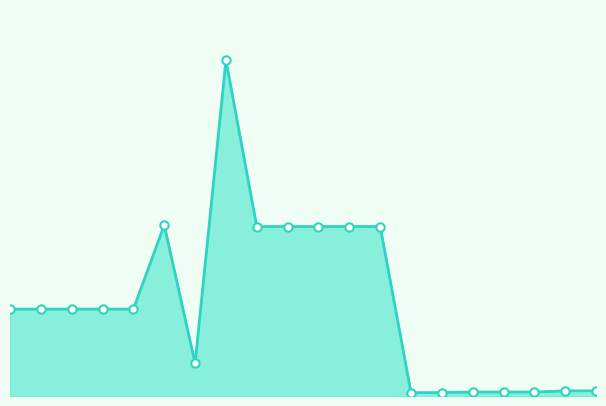

Does the chart display data point markers on the line(s)?

Yes